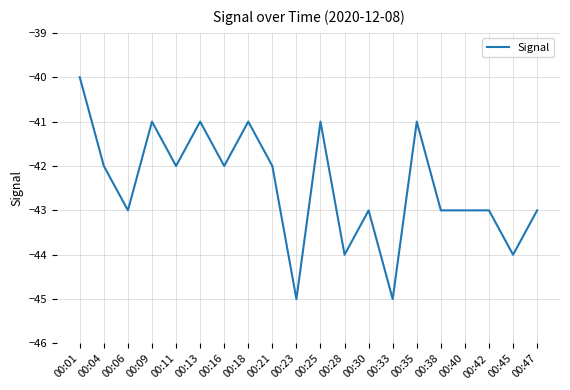

What is the maximum value shown in the chart?

-40